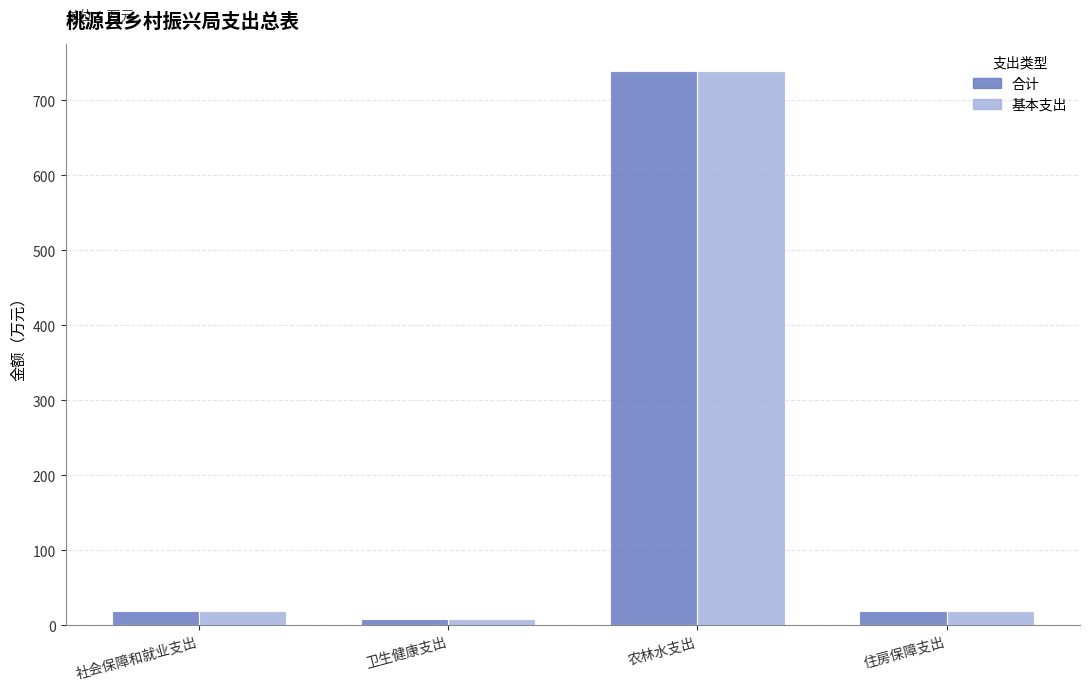

At which category is the sum across all series the highest?

农林水支出